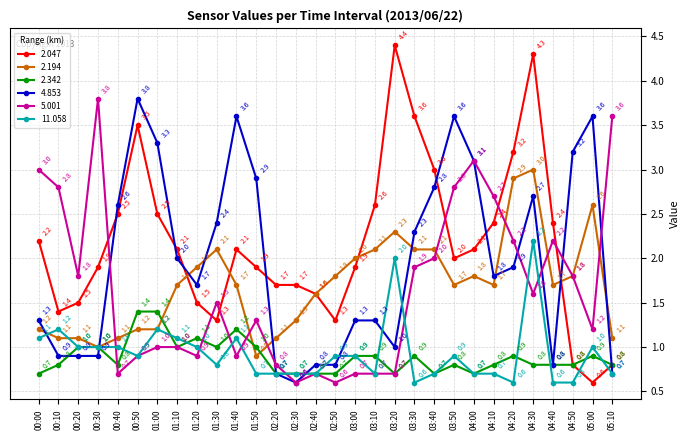

What is the value of the 11.058 point at the 18th from the left?

0.7